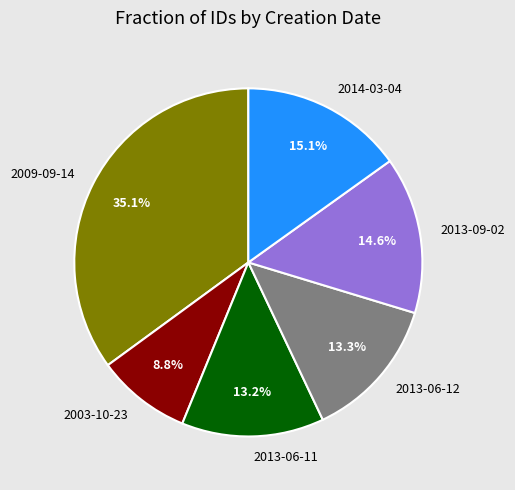

Does any single category account for the majority?

No